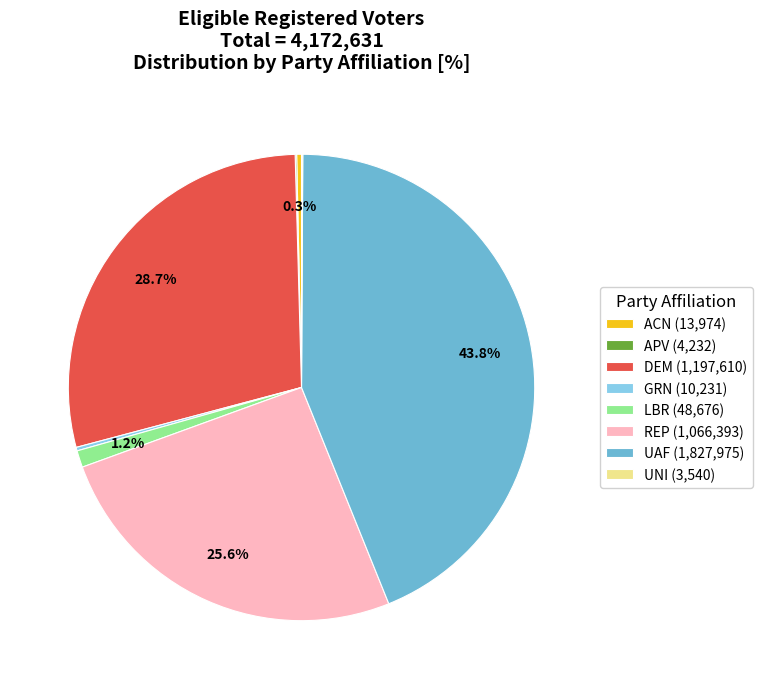

Is it true that LBR is 1% of the pie?

True